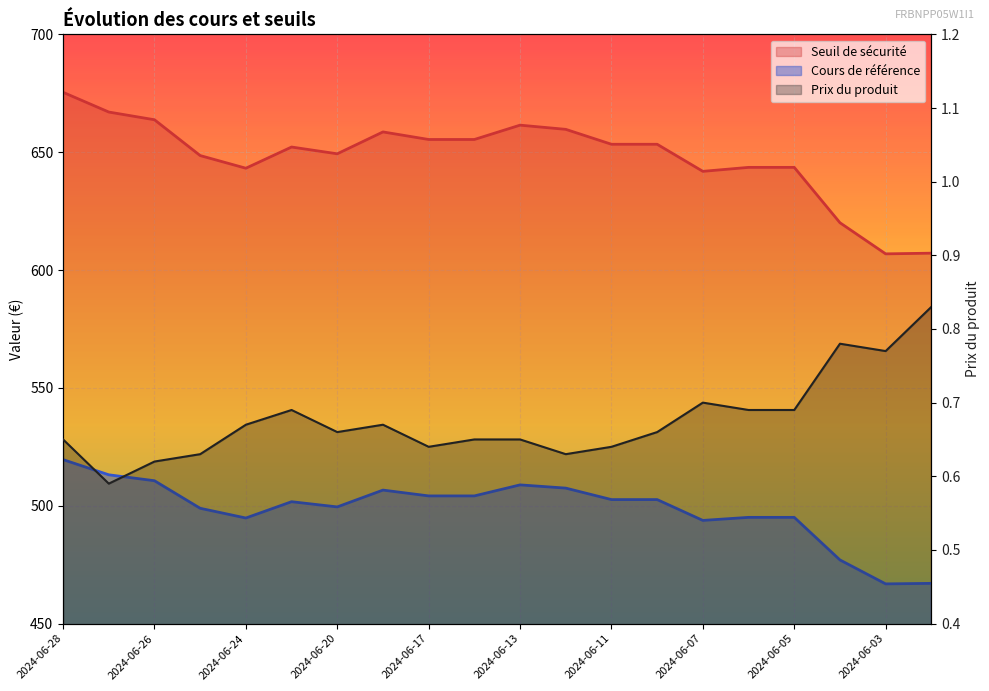

The Seuil de sécurité series shows 698.0 at 2024-06-06. True or false?

False